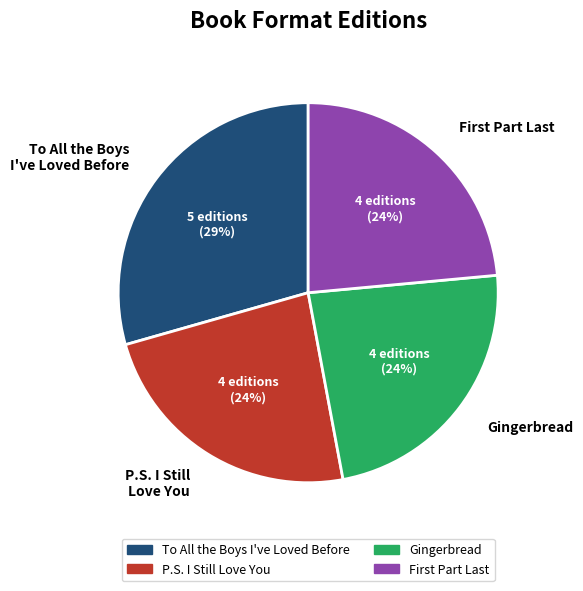

To the nearest percent, what portion does P.S. I Still Love You represent?

24%